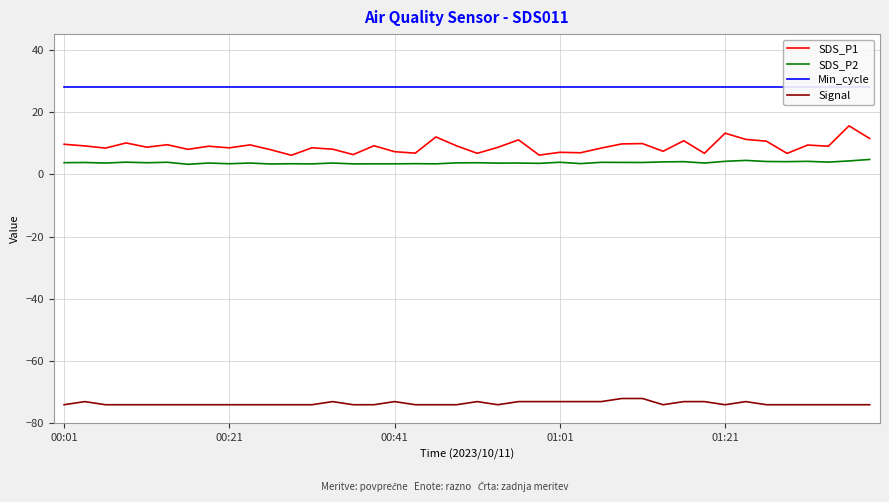

At which category does the chart reach its peak across all series?

00:01